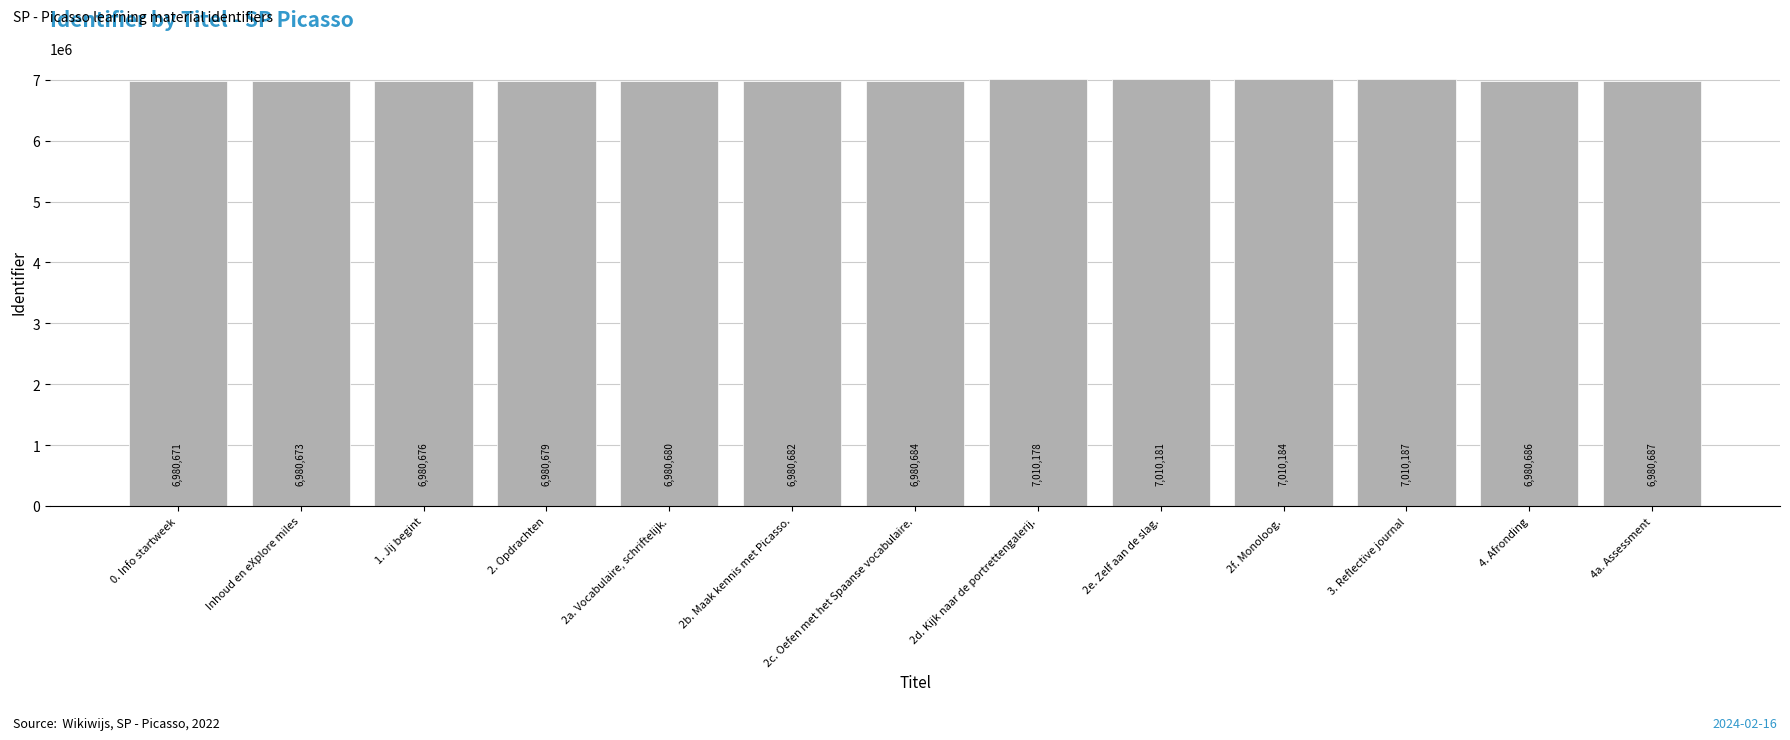

At which label is the value closest to 6995429?

4a. Assessment